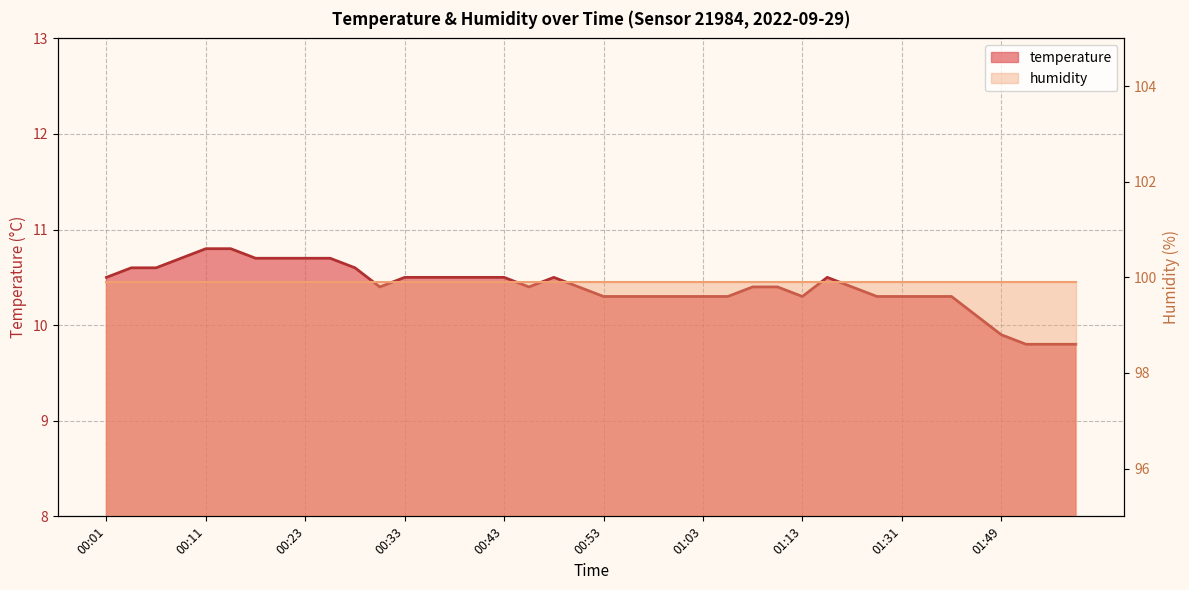

The value at 01:13 is 10.3. True or false?

True